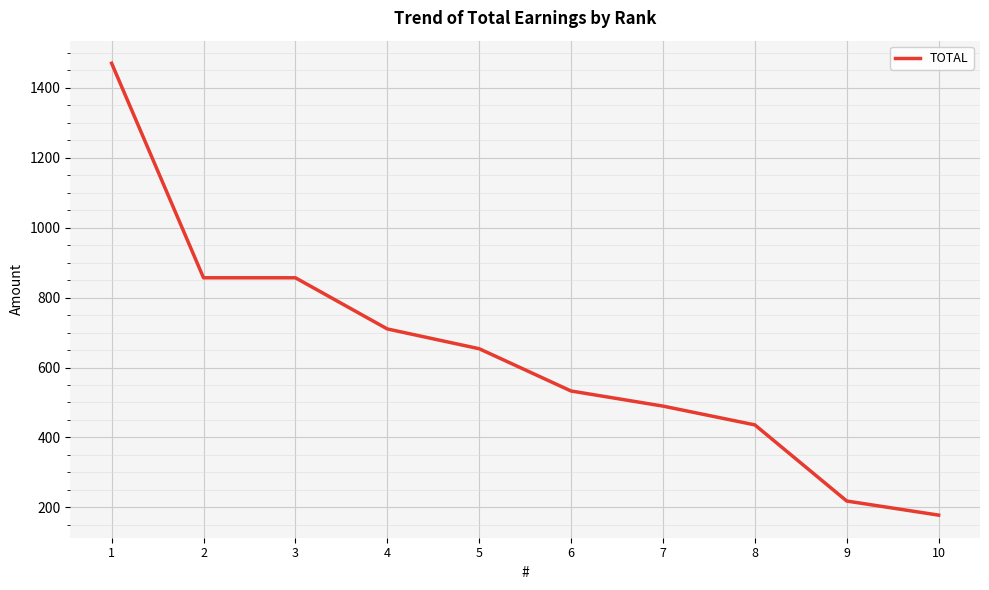

Reading left to right, transcribe all the data shown in this chart.

1470.7	856.8	856.8	710.4	653.8	532.8	489.6	435.8	217.9	177.6